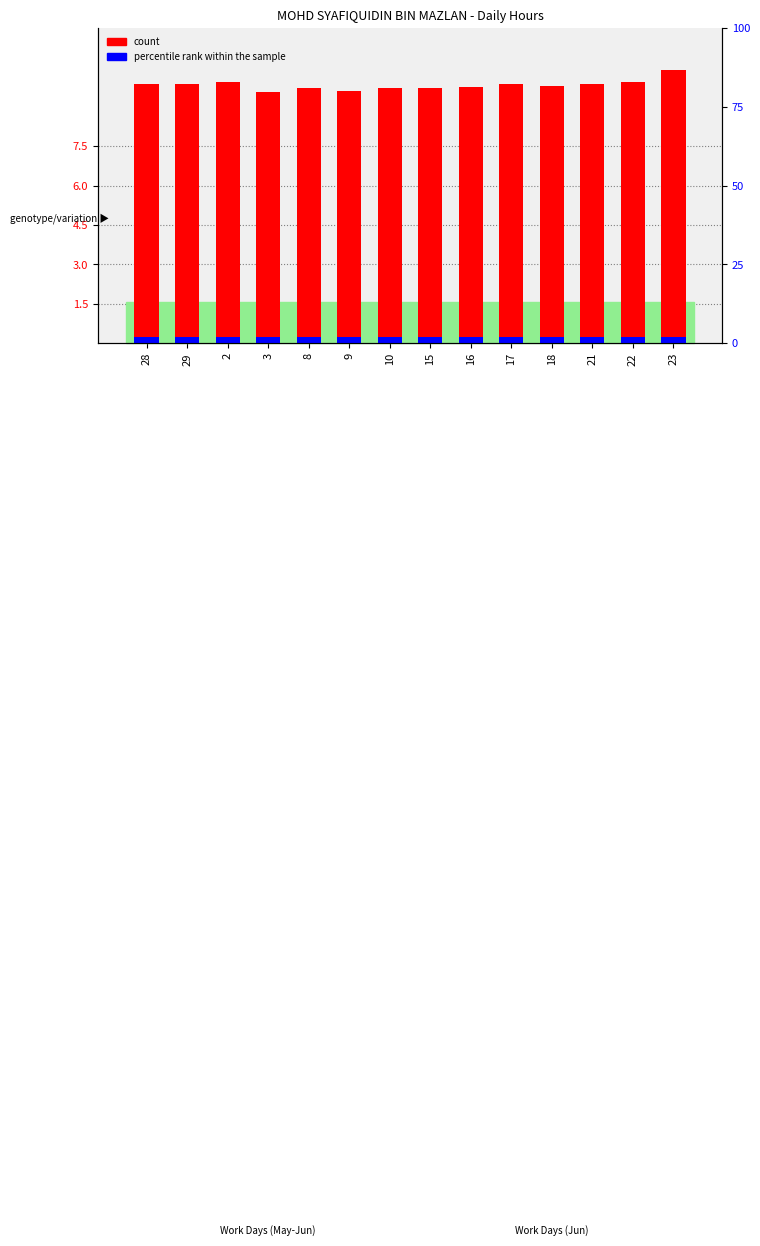

What is the smallest value displayed?

0.2